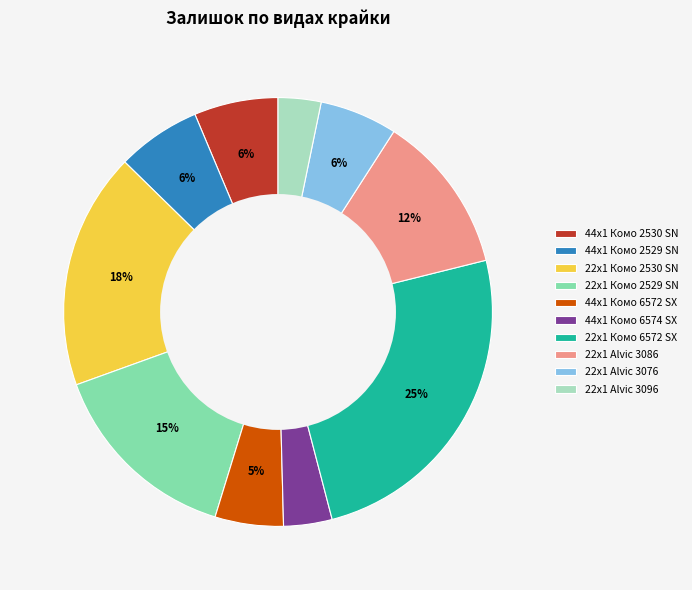

Count the number of slices in the pie.

10